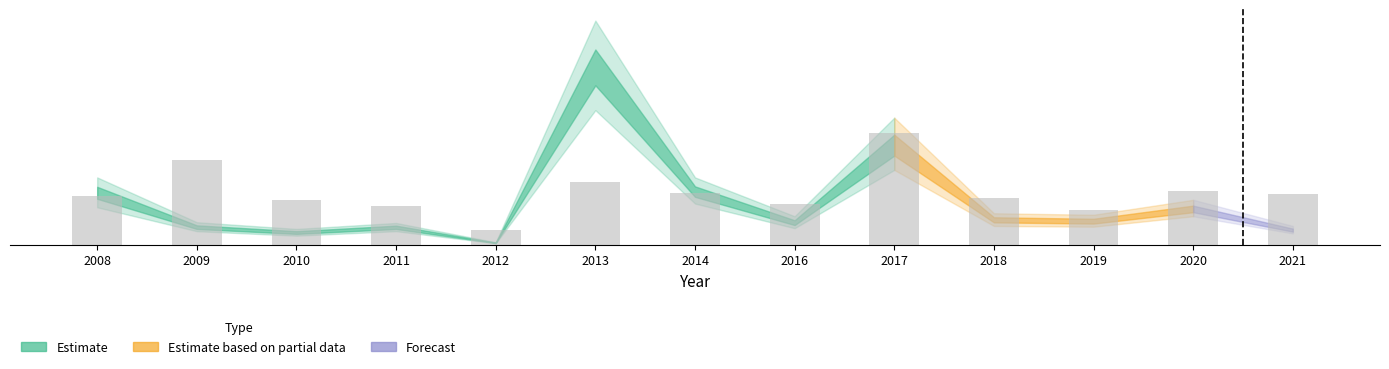

Are the bars horizontal?

No